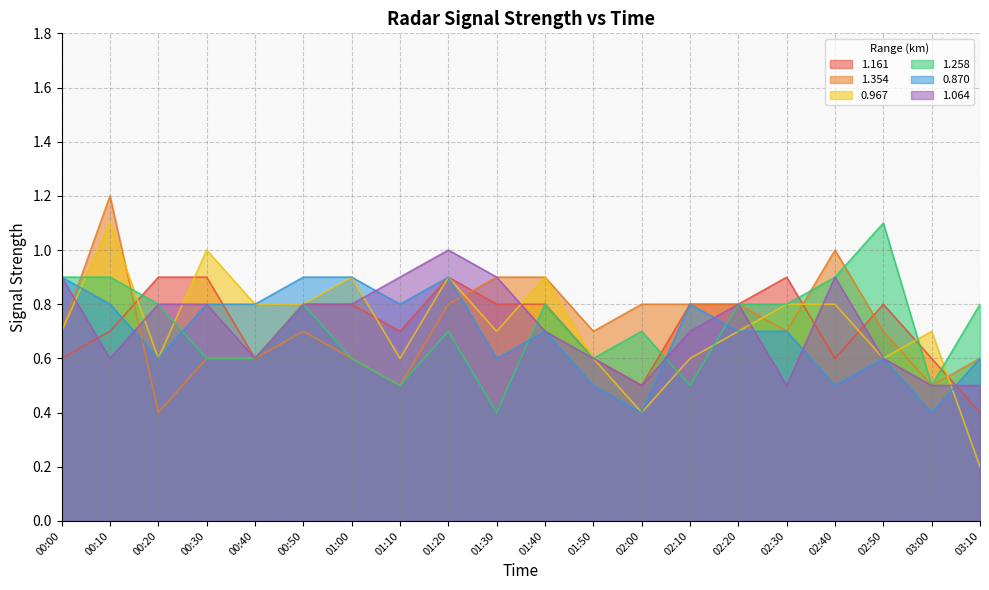

Which label corresponds to the smallest value in the chart?

03:10